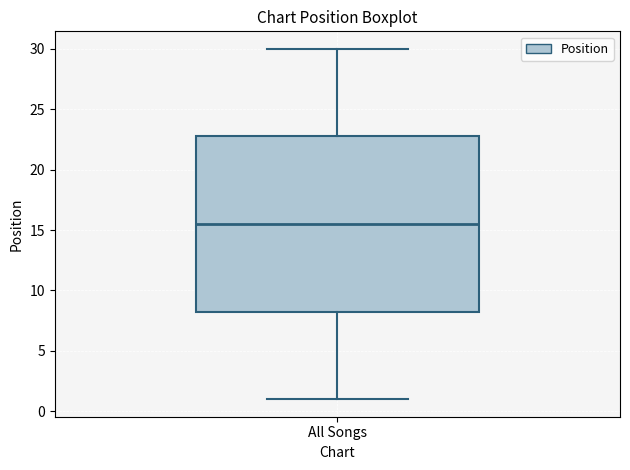

Where is the upper edge of the box for All Songs on the y-axis? The values are not printed on the chart, so give them approximately, as read against the axis.

23.0